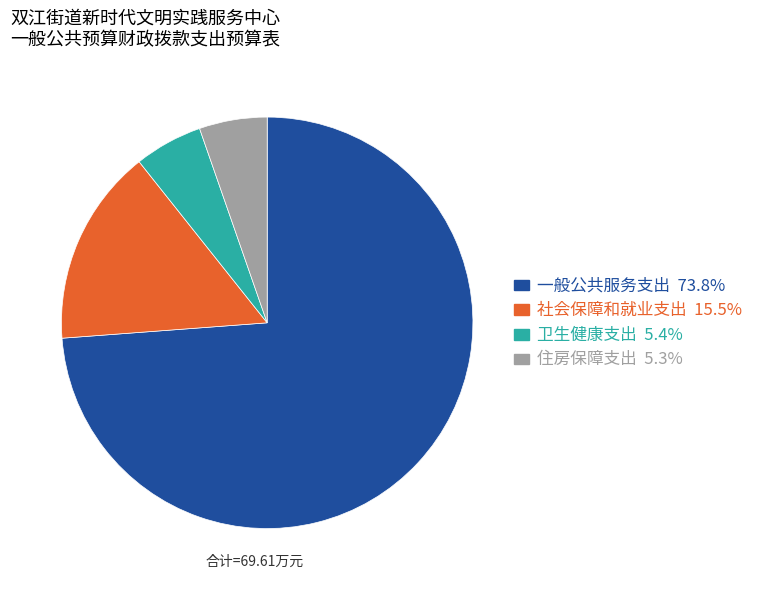

Is the sum of 住房保障支出 and 一般公共服务支出 greater than half?

Yes